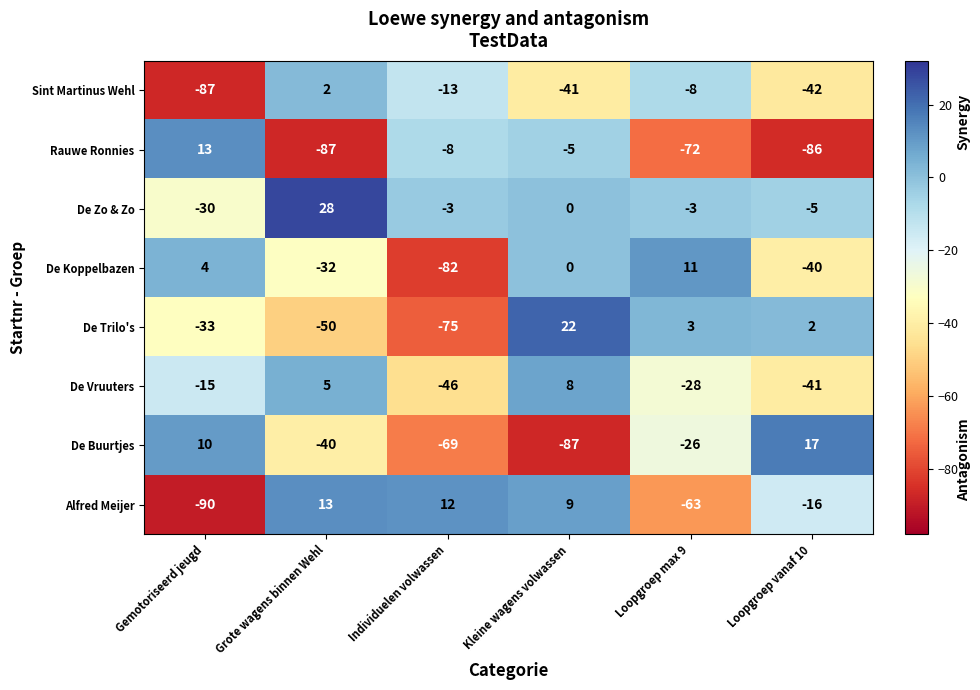

The De Buurtjes series shows -35 at Kleine wagens volwassen. True or false?

False